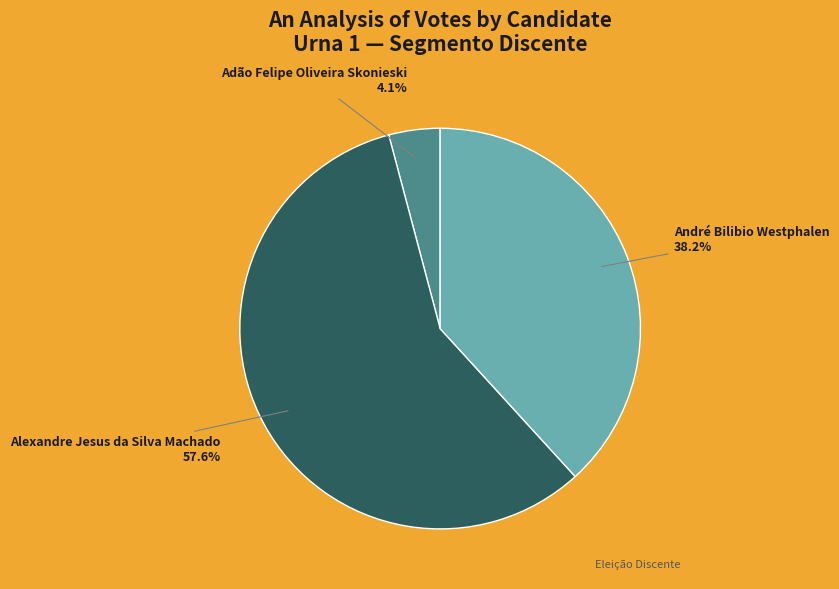

Is there any slice that represents more than half of the pie?

Yes